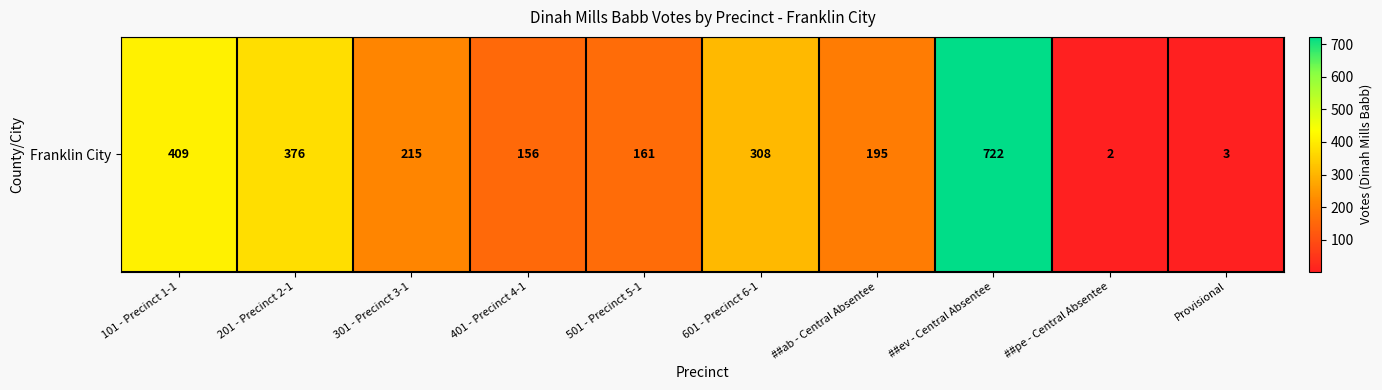

What is the greatest value displayed?

722